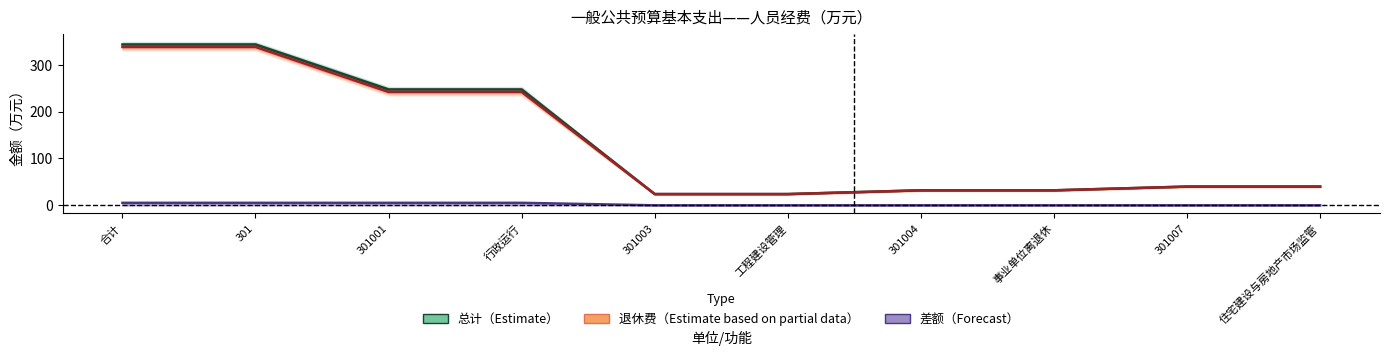

How many categories are shown in the chart?

10